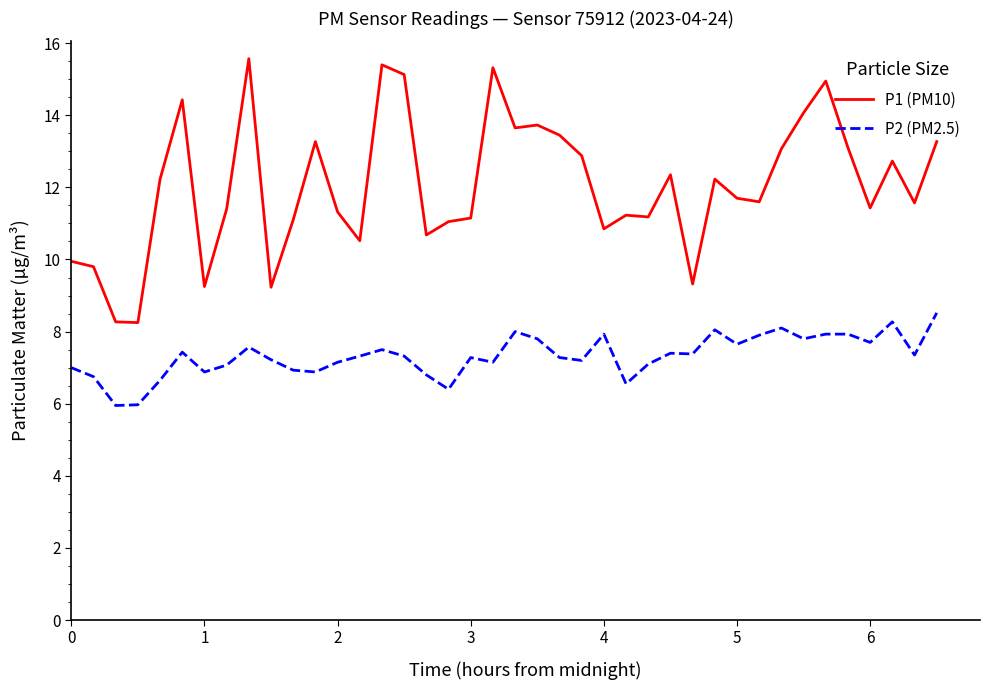

Rank the series by their maximum value, from highest to lowest.

P1 (PM10), P2 (PM2.5)